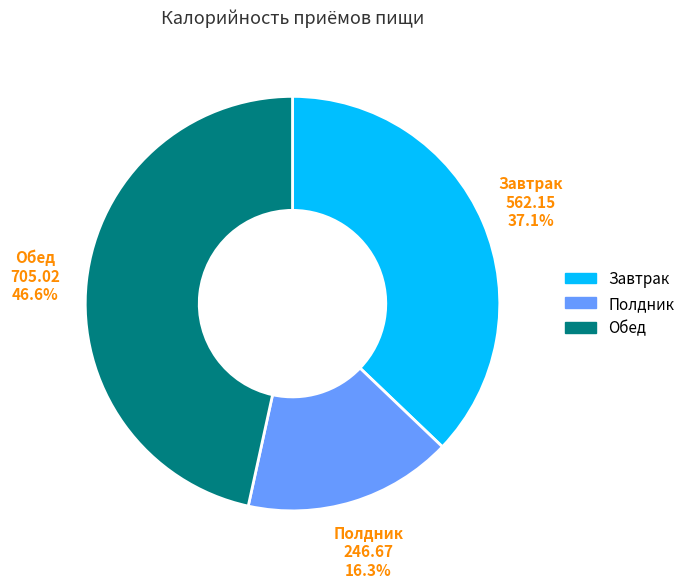

How much of the chart is everything except Полдник?

83.7%